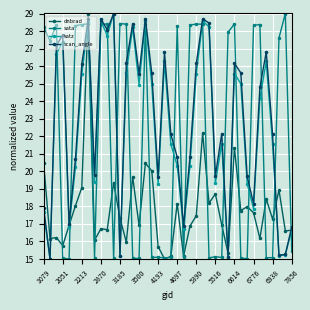

At which category is the sum across all series the highest?

4697